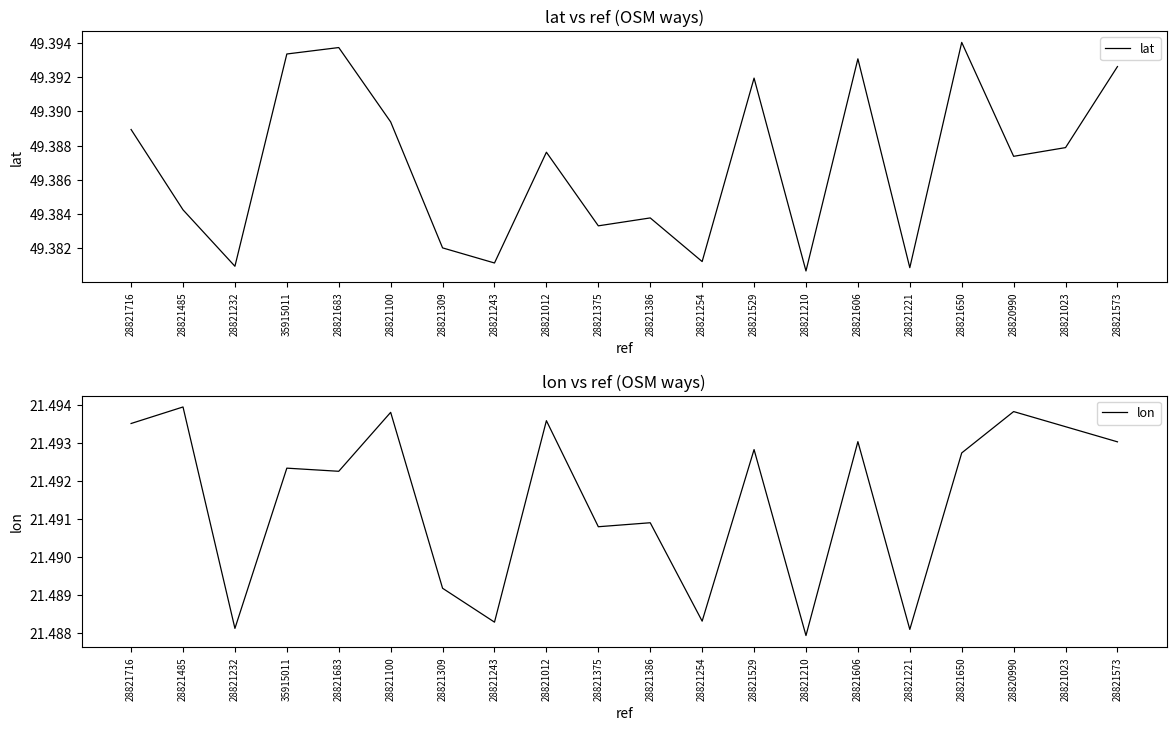

The value of lat at 28821716 is 67.1. True or false?

False